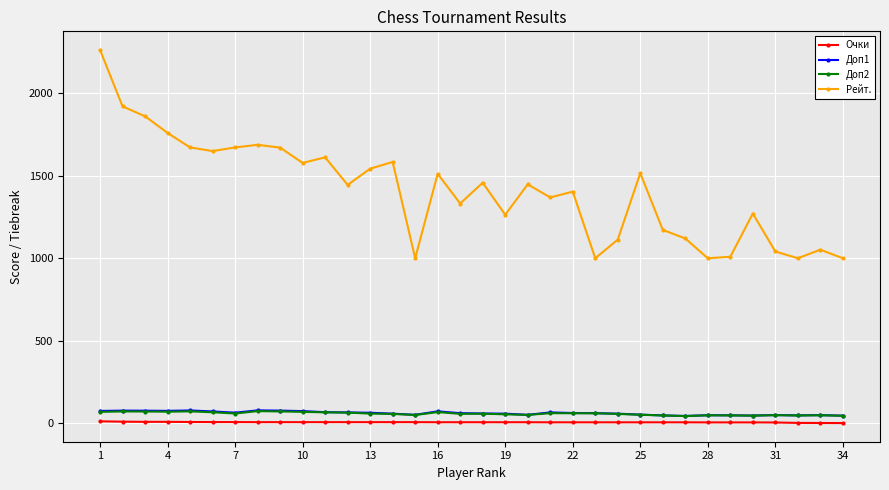

True or false: Доп2 and Очки intersect in this chart.

False